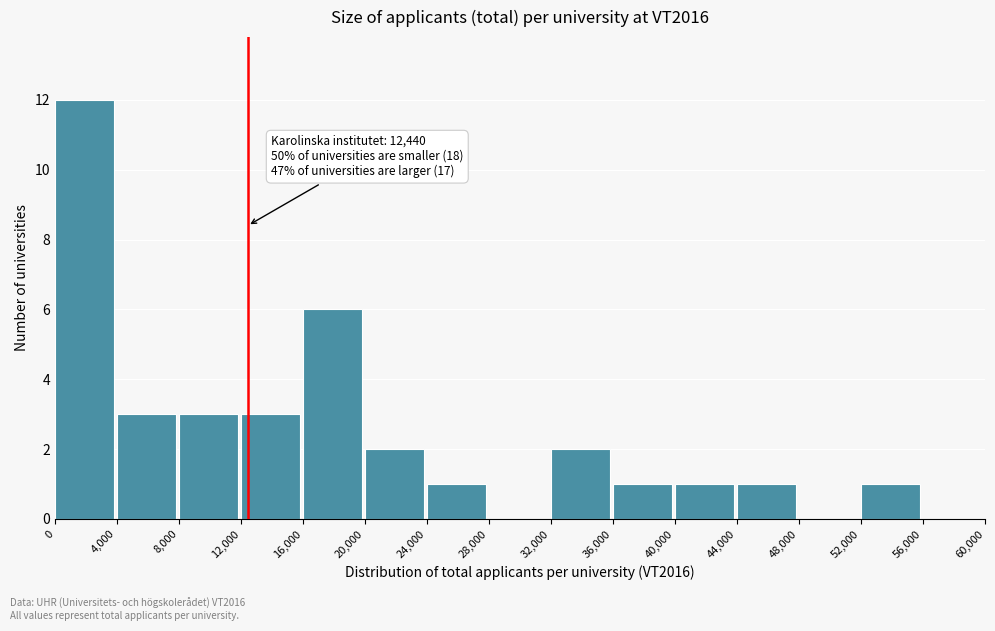

Which range on the x-axis has the tallest bar?

0 to 4,000